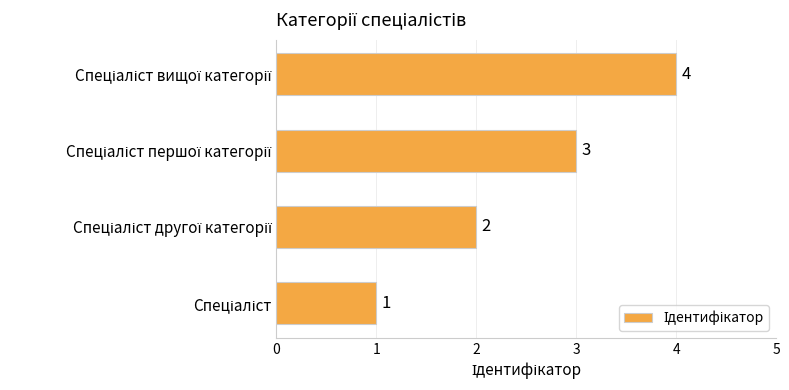

What is the smallest value displayed?

1